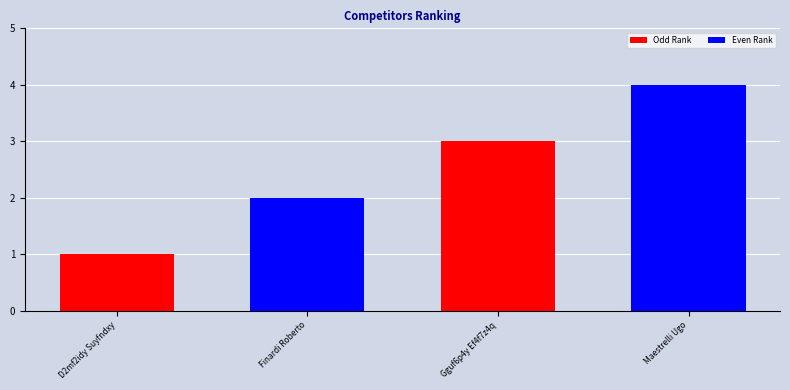

At which category does the chart reach its minimum across all series?

D2mf2idy Suyfndxy